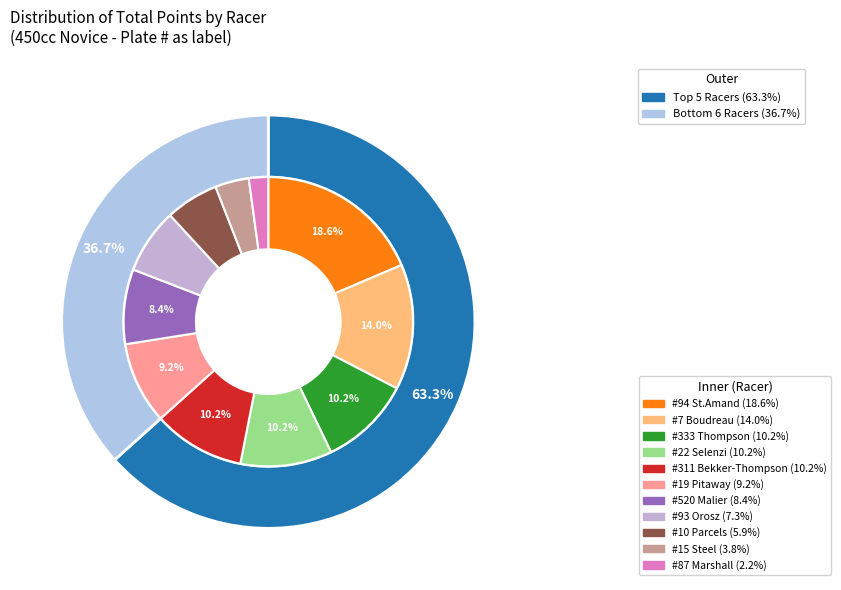

To the nearest percent, what is the difference between the 333 and 93 slice percentages?

3%